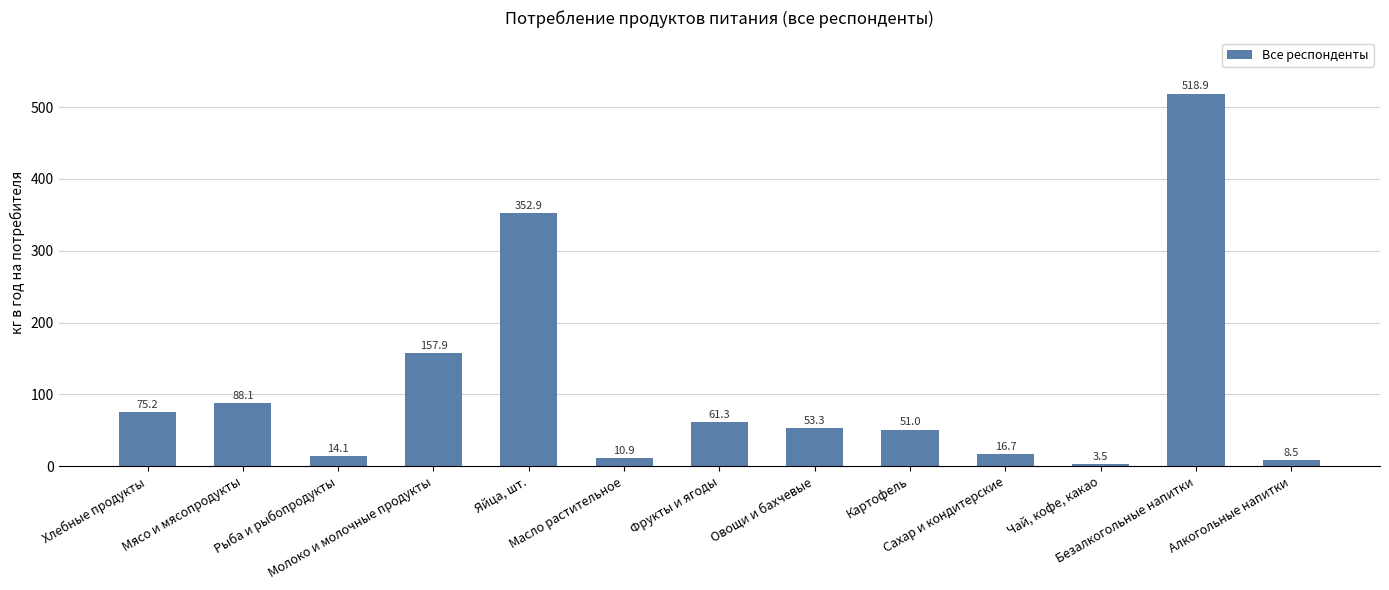

How many data points are less than 53?

6